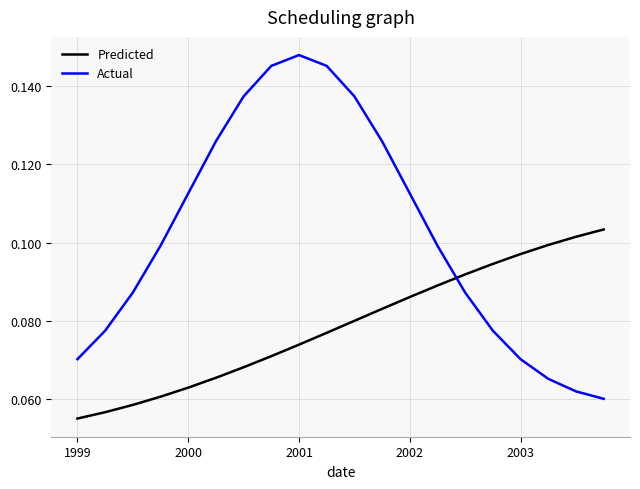

Does the chart display data point markers on the line(s)?

No